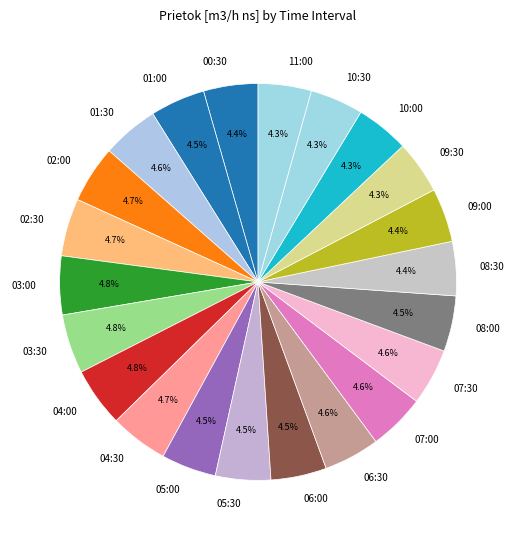

What is the ratio of the value at 07:30 to the value at 01:00?

1.0